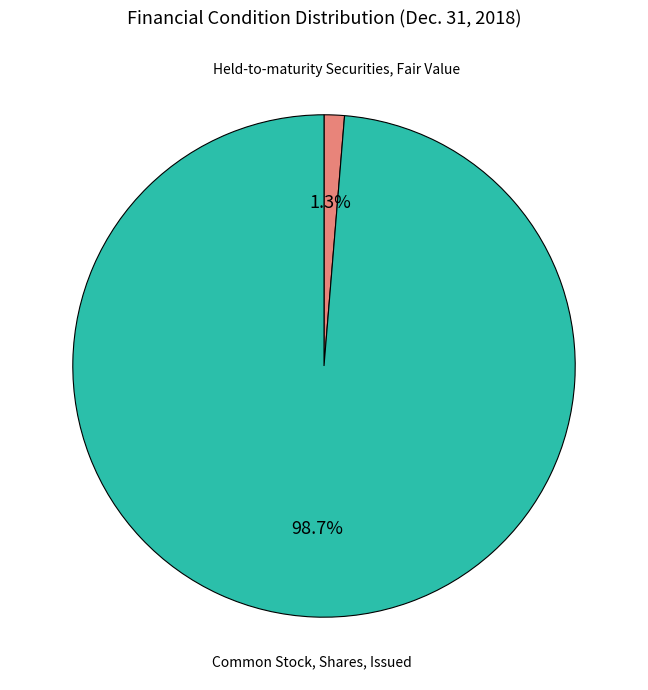

To the nearest percent, what is the difference between the largest and smallest slice percentages?

97%